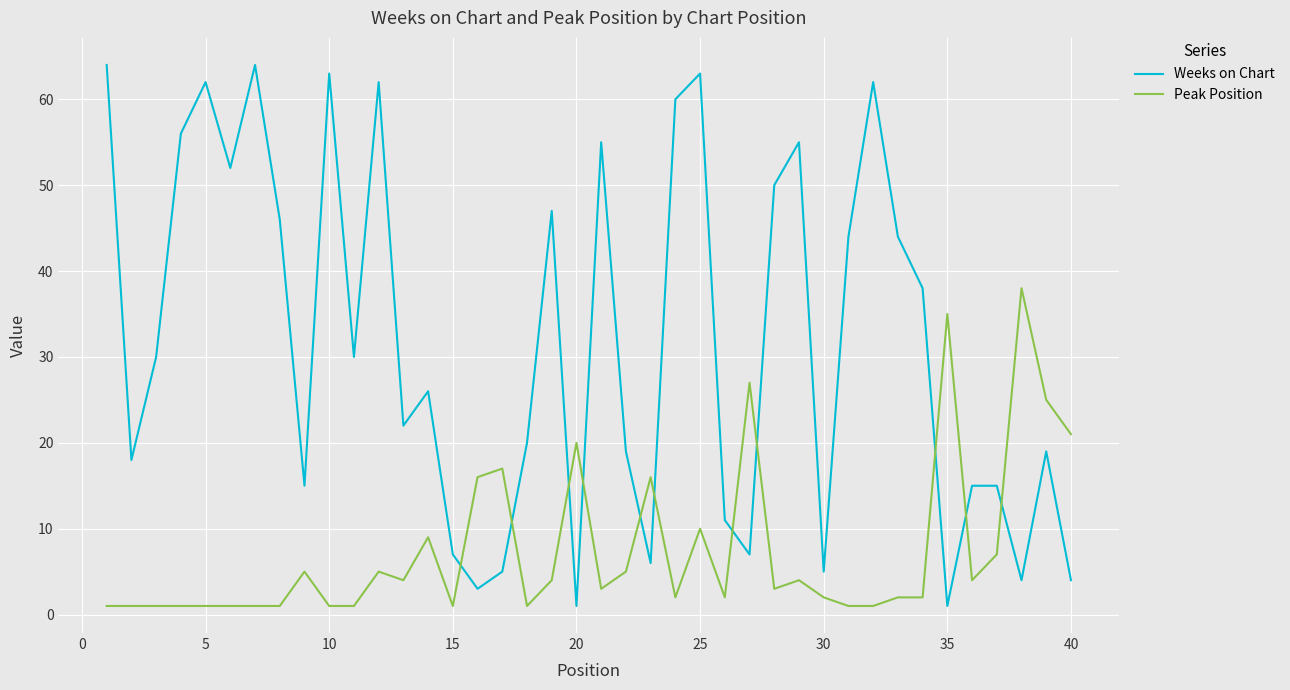

How many intersections are there between Weeks on Chart and Peak Position?

11